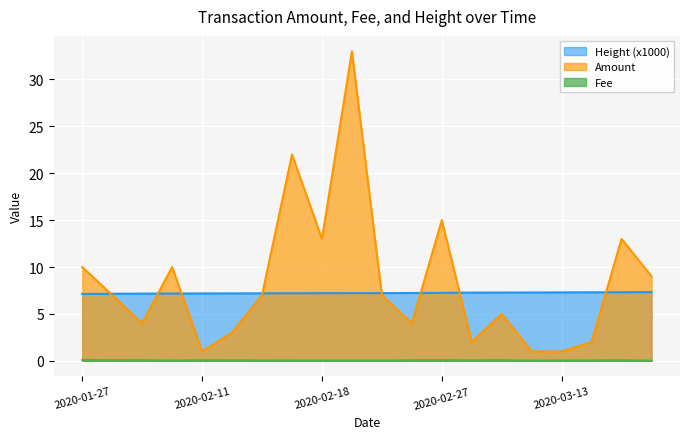

Count the number of data series in this chart.

3